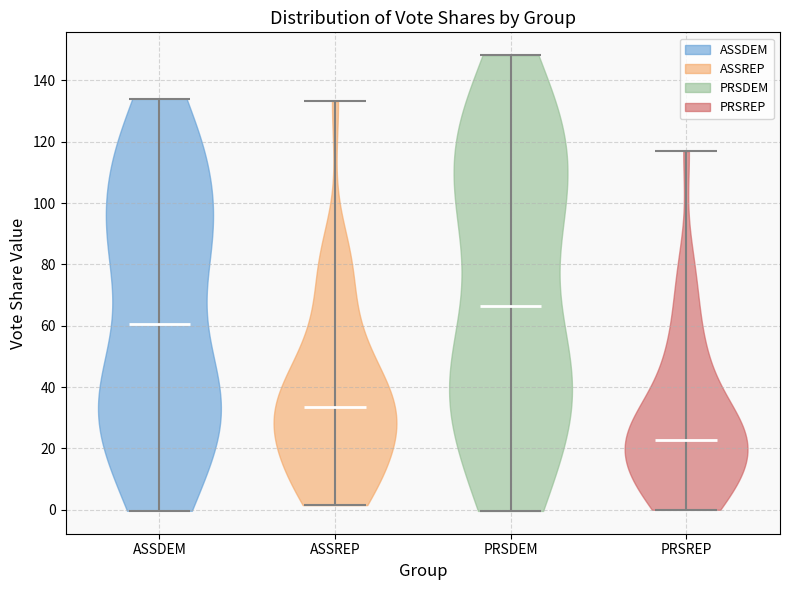

Which violin has the lowest median line?

PRSREP